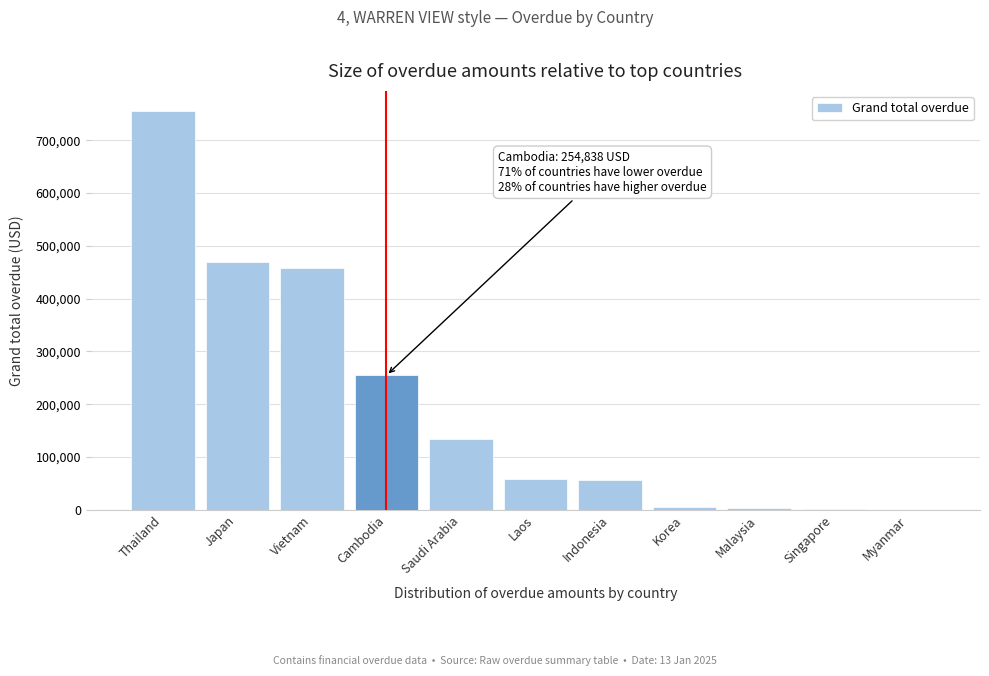

The value at Laos is 58966.0. True or false?

True